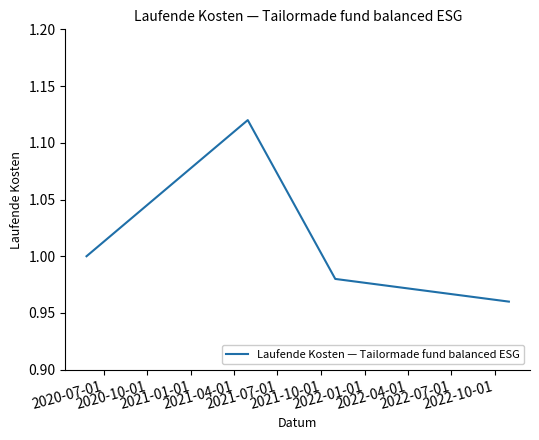

How many interior local peaks (higher than both neighbors) does the data have?

1